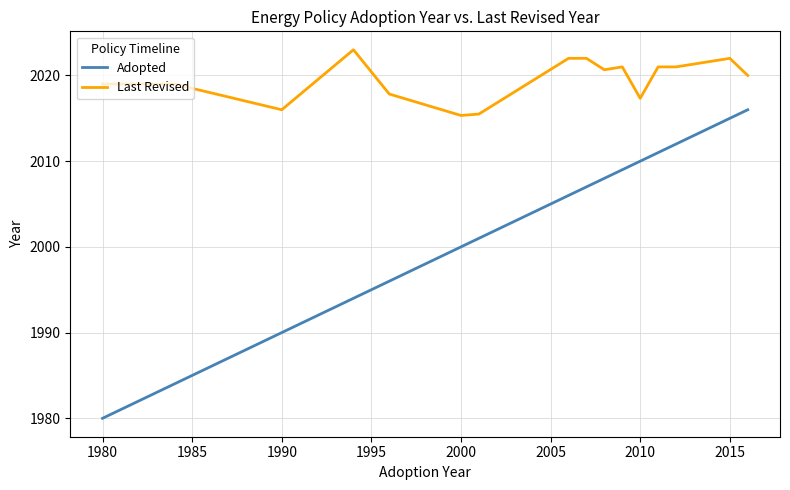

What is the difference between the maximum and minimum values in the Last Revised series?

7.7